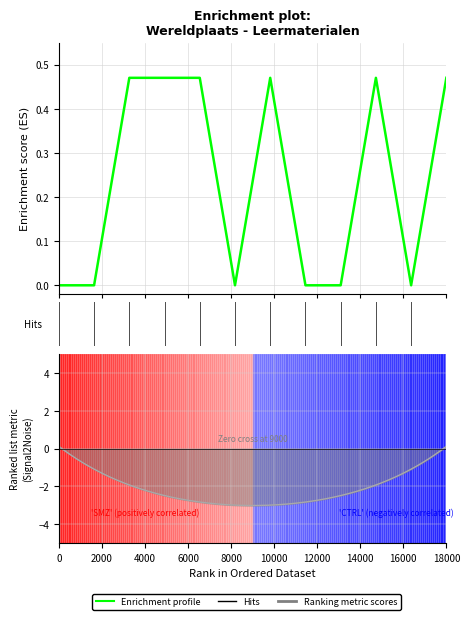

What is the difference between the second highest and second lowest values?

0.5